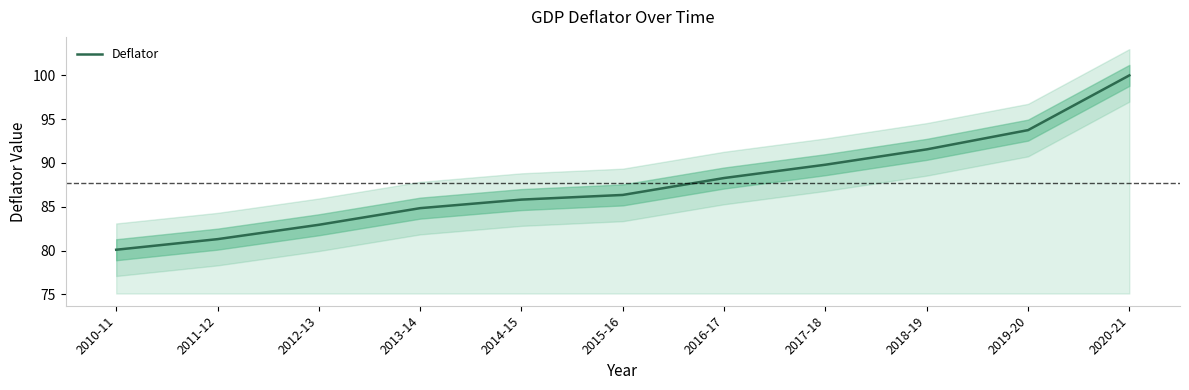

Approximately how many times larger is the value at 2015-16 compared to 2018-19?

0.9